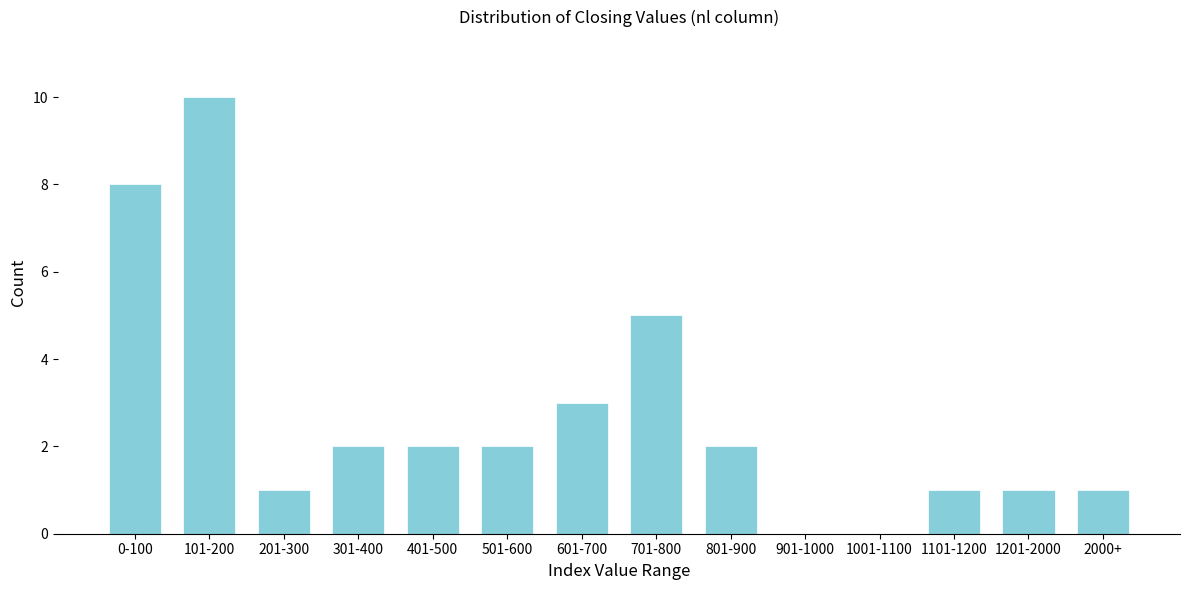

Reading right to left, what are all the values shown in this chart?

2000+=1	1201-2000=1	1101-1200=1	1001-1100=0	901-1000=0	801-900=2	701-800=5	601-700=3	501-600=2	401-500=2	301-400=2	201-300=1	101-200=10	0-100=8